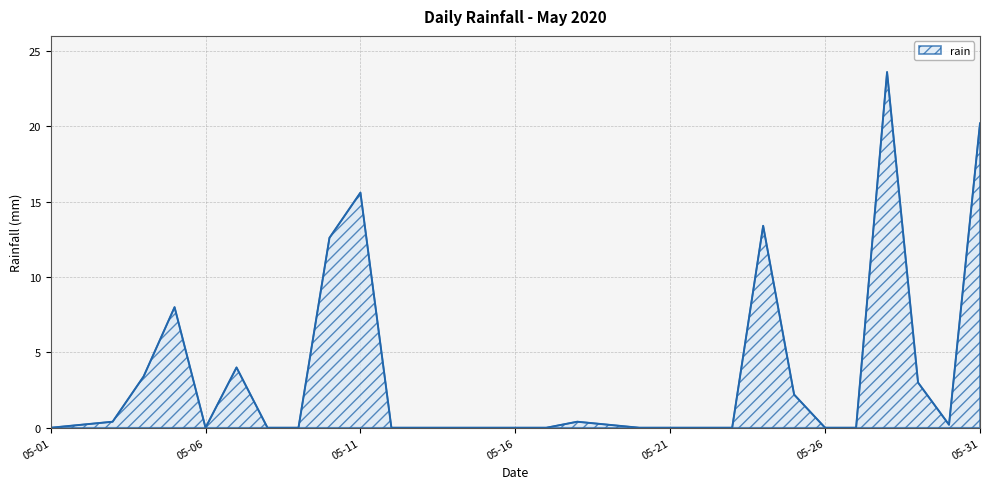

What is the sum of all values?

107.4